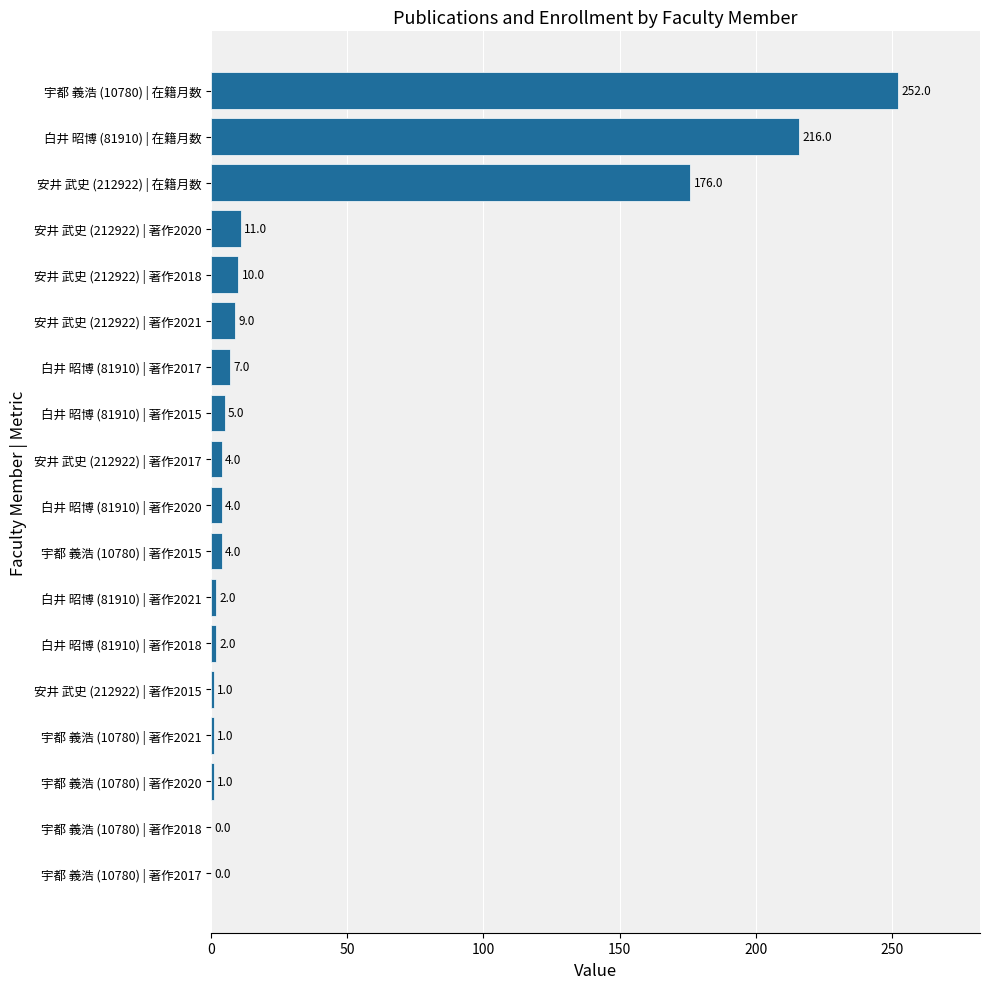

The chart shows a value of 252 at 宇都 義浩 (10780) | 在籍月数. True or false?

True